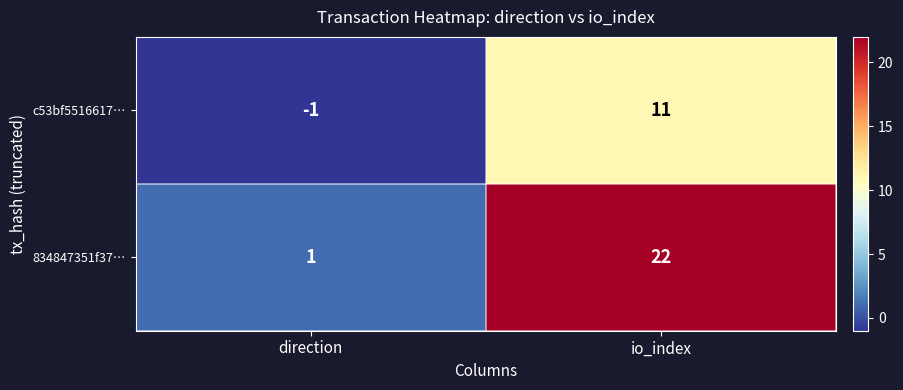

Reading left to right, what are all the values shown in this chart?

c53bf5516617…: -1	11
834847351f37…: 1	22